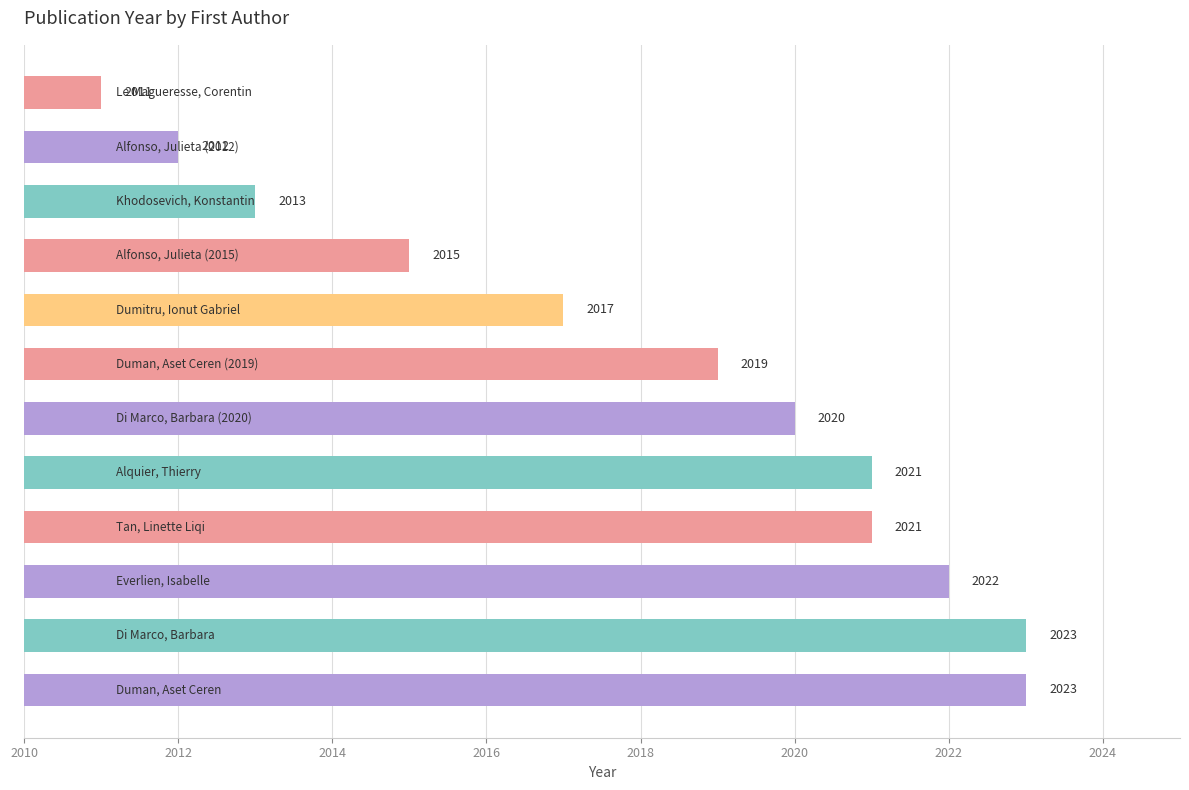

Does the chart contain stacked bars?

No